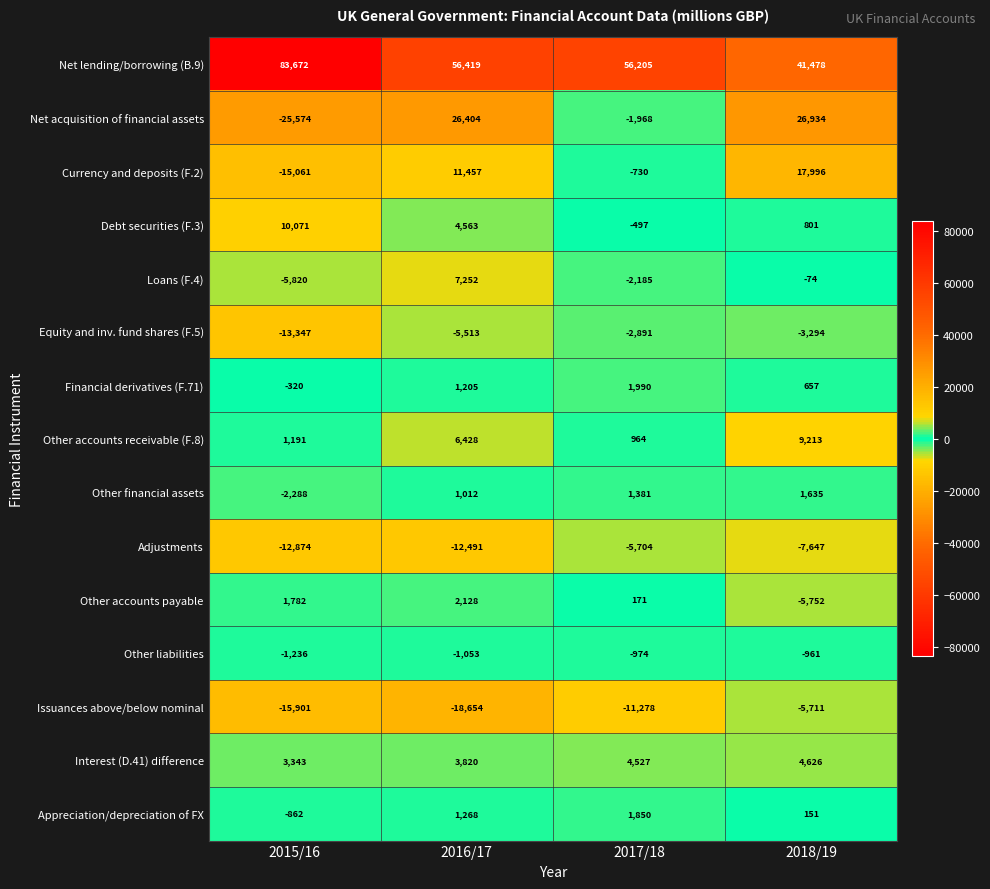

Which series has the widest spread of values?

Net acquisition of financial assets